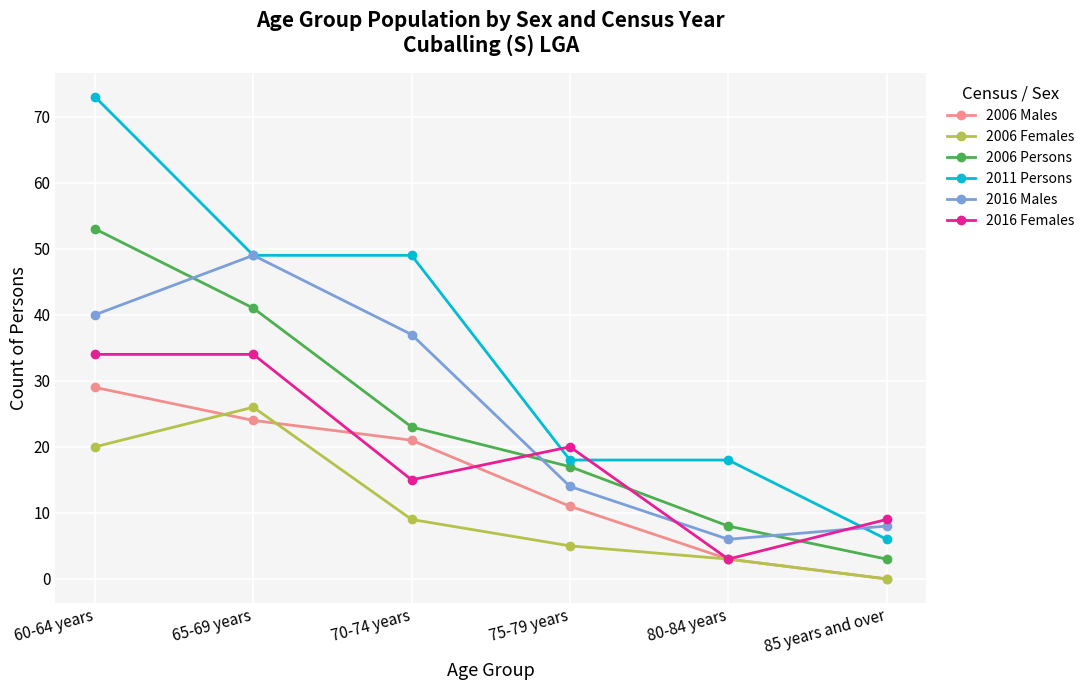

How many distinct data groups are displayed?

6